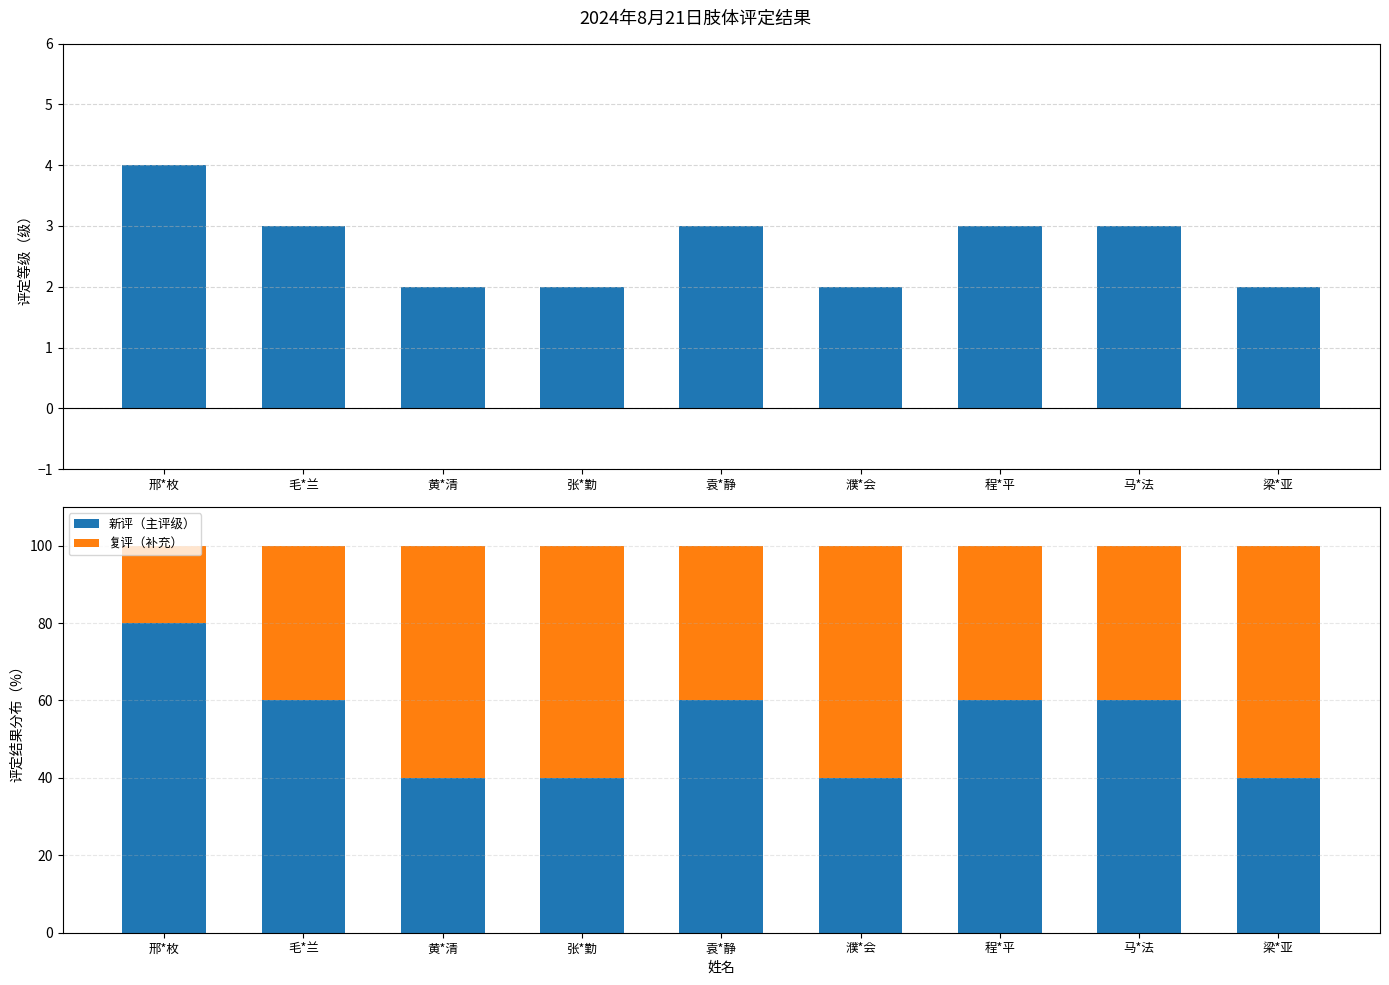

Reading left to right, what are all the values shown in this chart?

评定等级: 4	3	2	2	3	2	3	3	2
新评（主评级）: 80	60	40	40	60	40	60	60	40
复评（补充）: 20	40	60	60	40	60	40	40	60